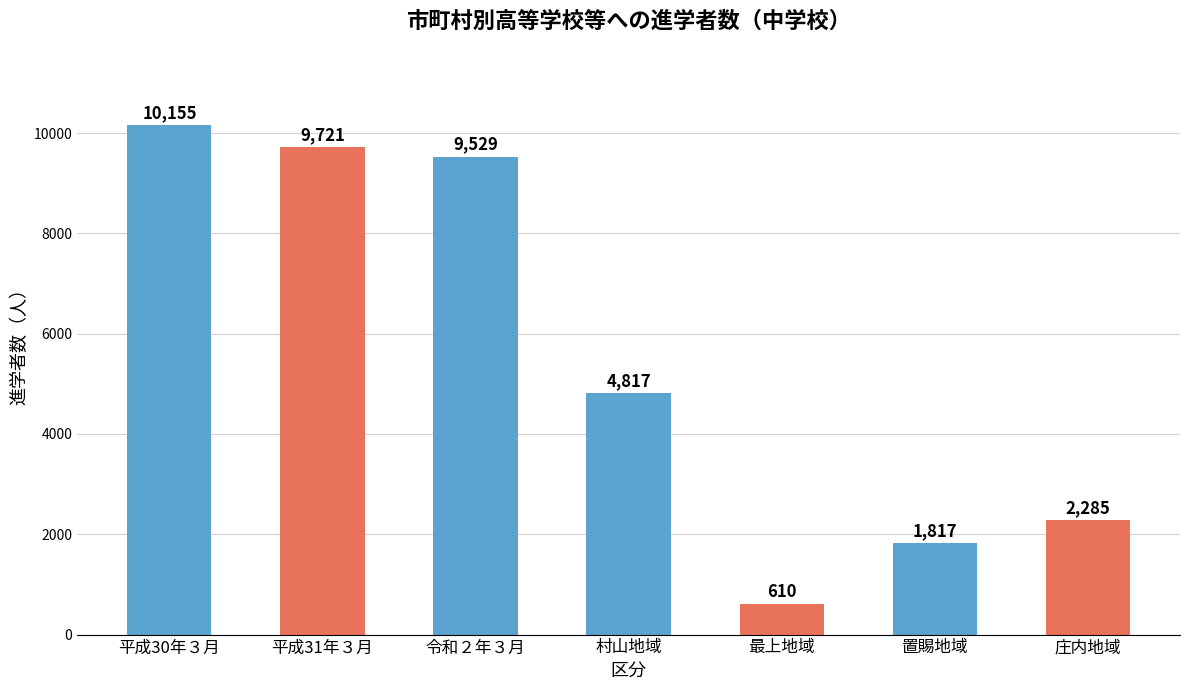

Between 平成31年３月 and 令和２年３月, which is larger?

平成31年３月